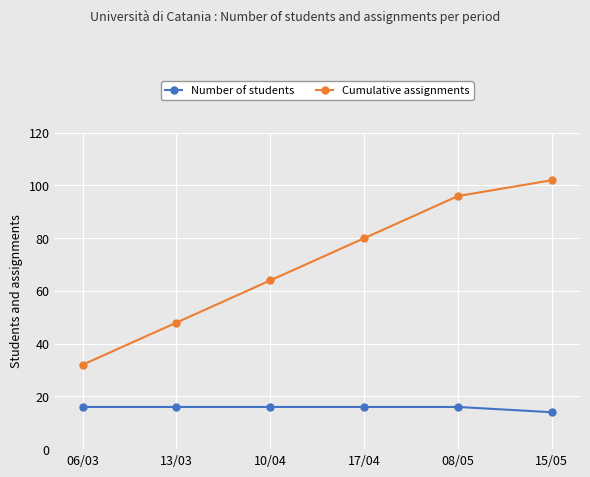

Between 17/04 and 15/05, which series saw the biggest shift?

Cumulative assignments